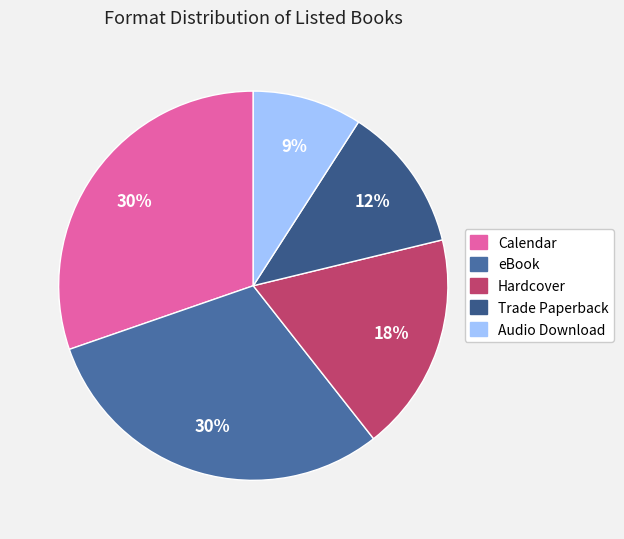

To the nearest percent, what is the combined percentage of Audio Download and eBook?

39%